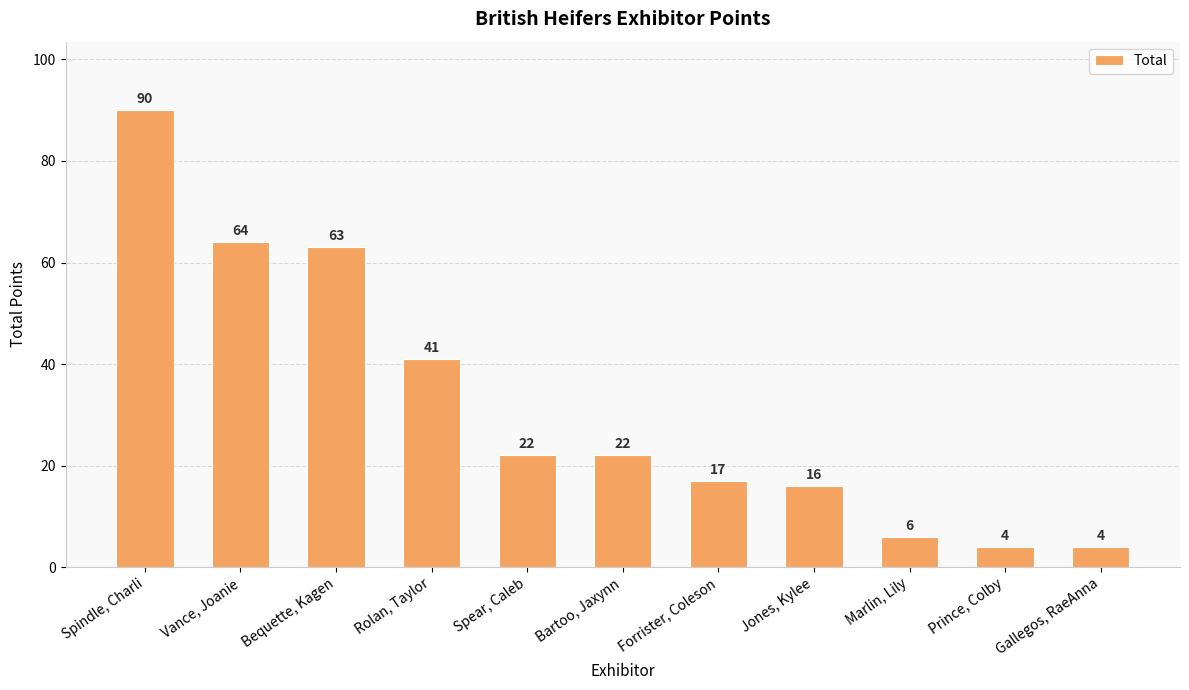

At which label does the data first exceed 22?

Spindle, Charli